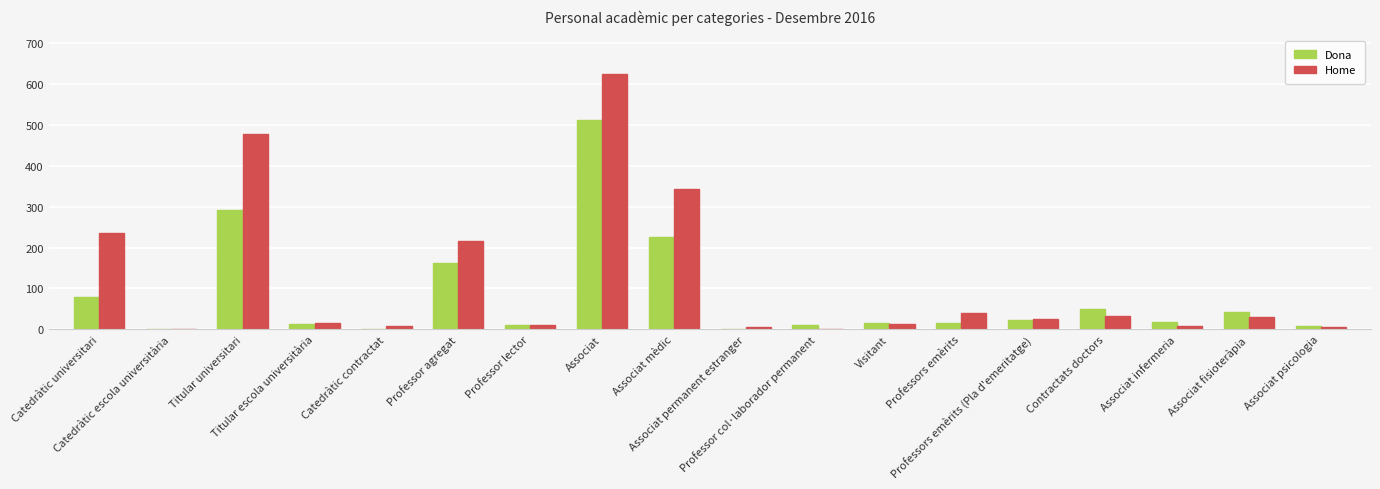

What is the total value across all series at Professor col·laborador permanent?

11